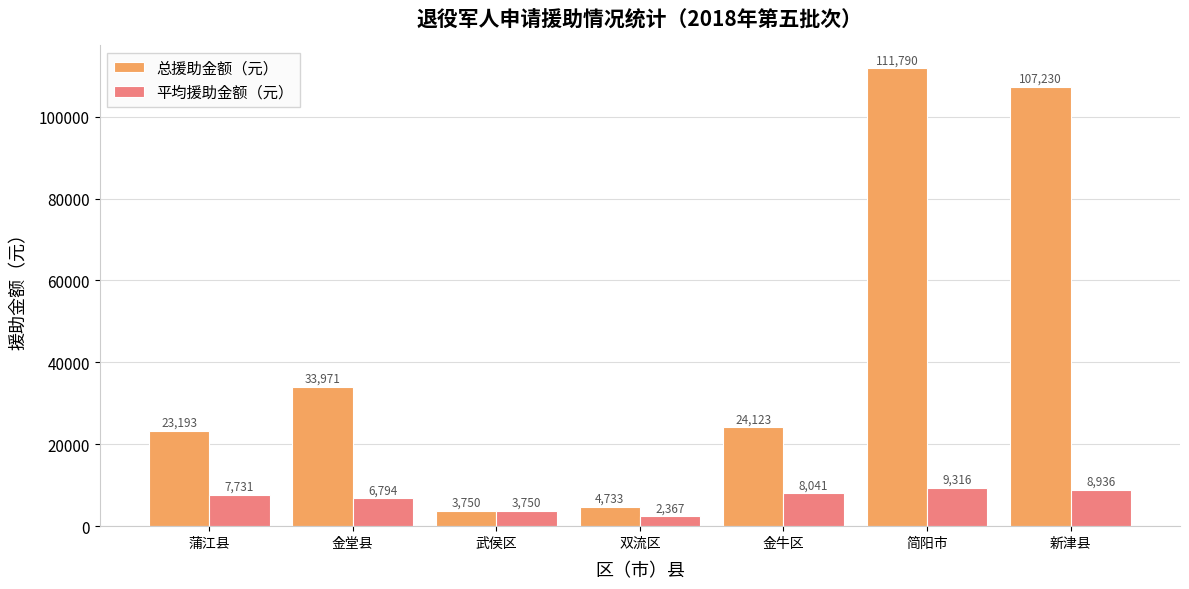

Between 双流区 and 简阳市, which series saw the biggest shift?

总援助金额（元）